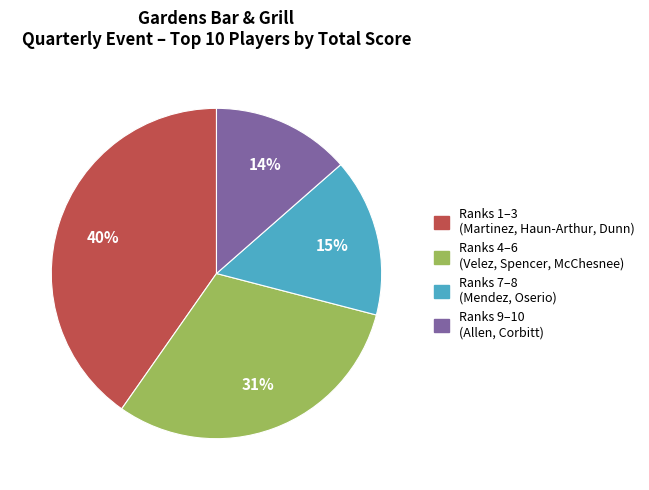

Does any single category account for the majority?

No